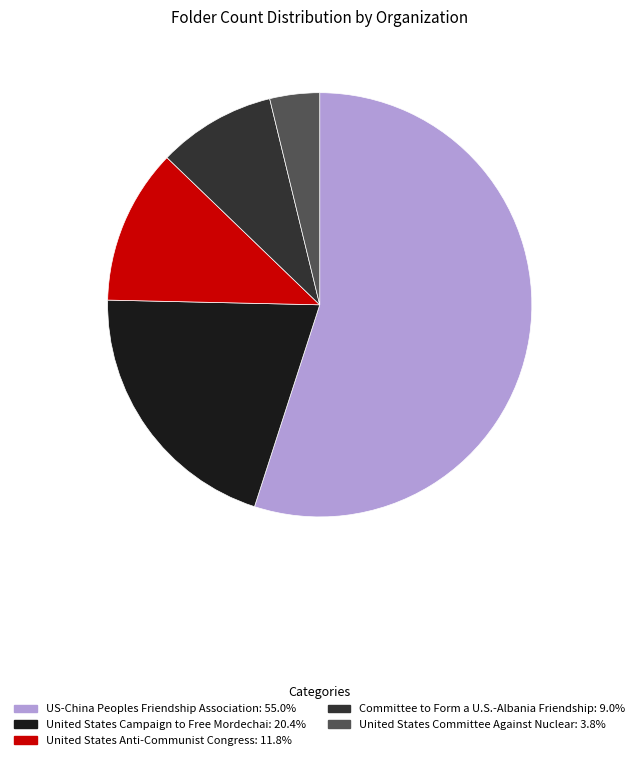

Does any single category account for the majority?

Yes